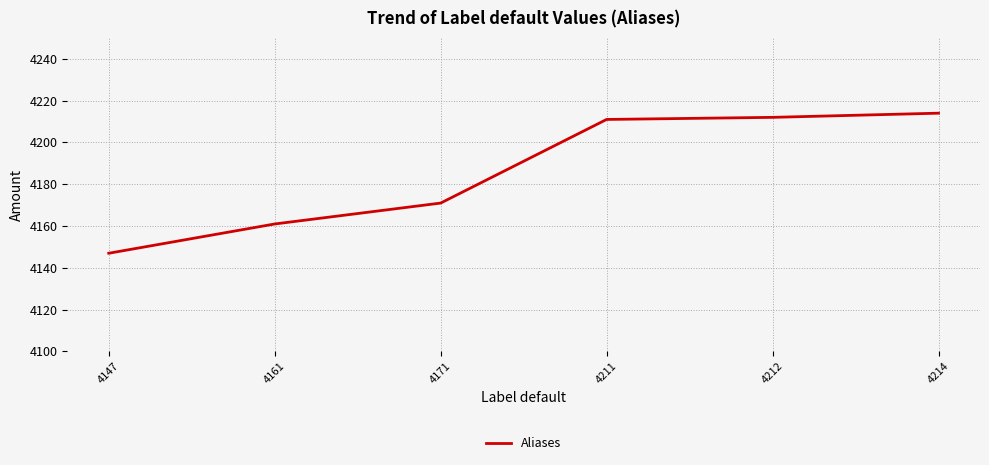

What is the sum of all values?

25116